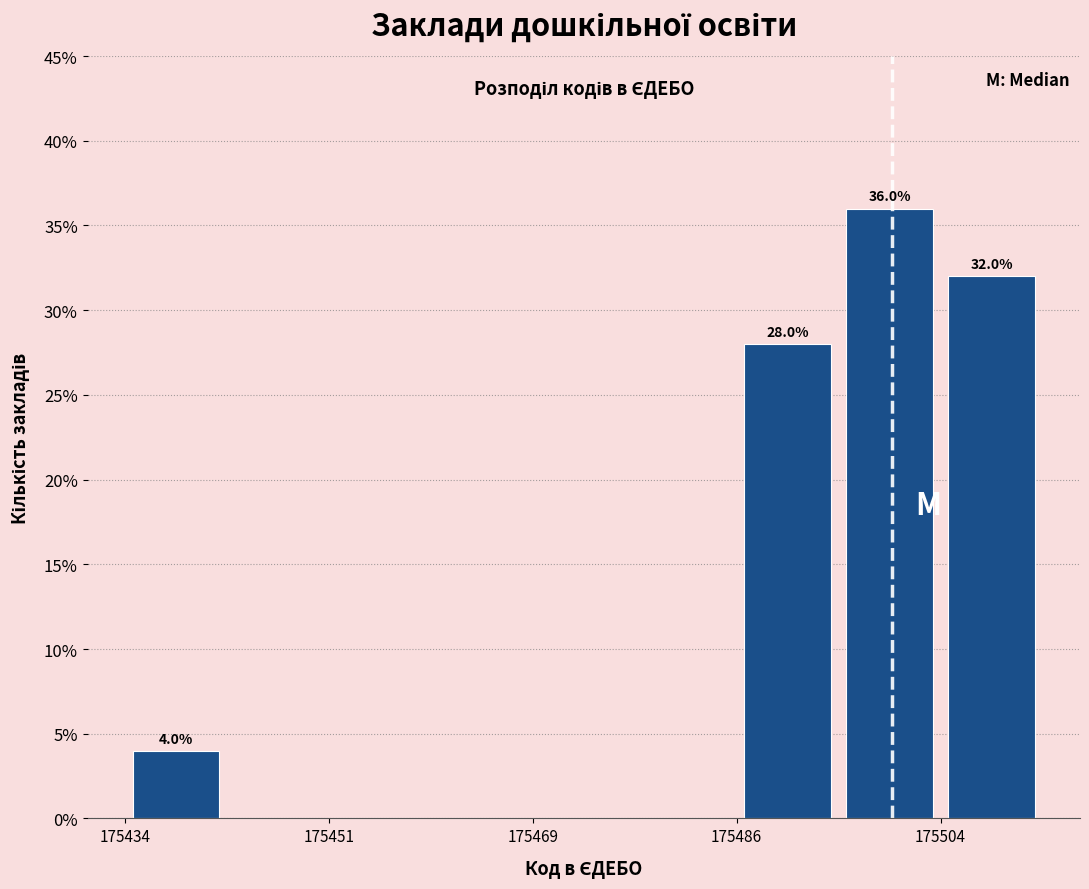

Which range on the x-axis has the tallest bar?

175496 to 175504